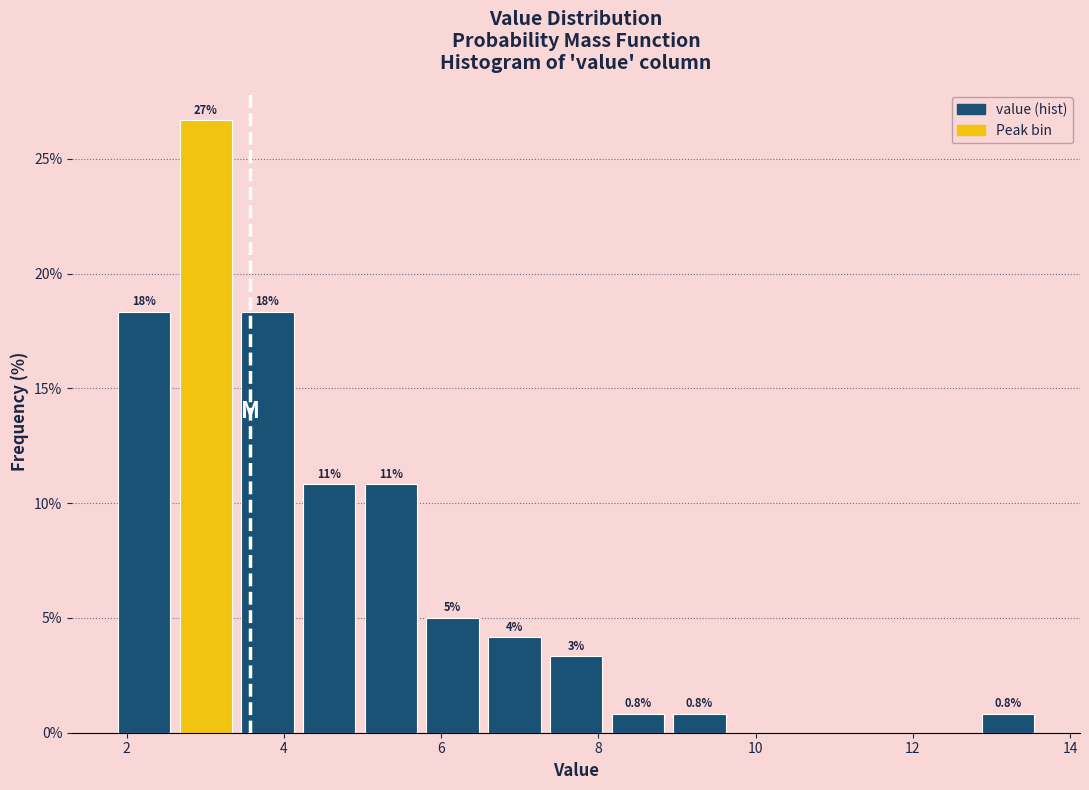

Around what value on the x-axis is the tallest bar? Give the approximate position of its centre, as read against the axis.

3.0